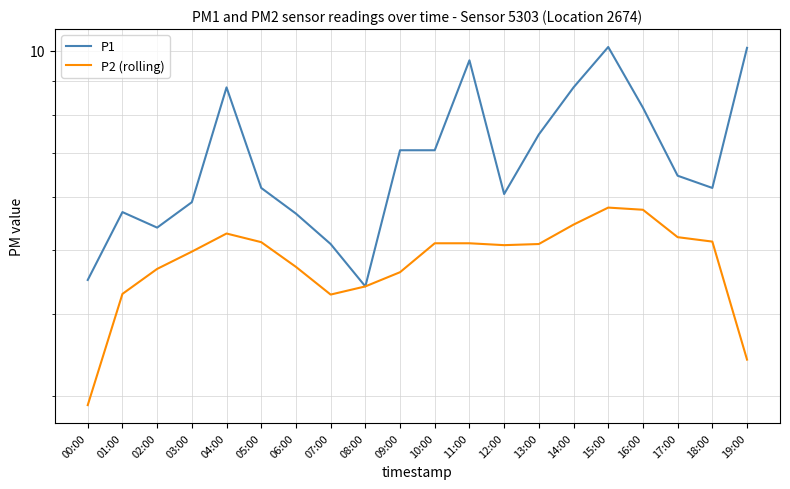

True or false: P1 has more than 0 interior local peaks.

True